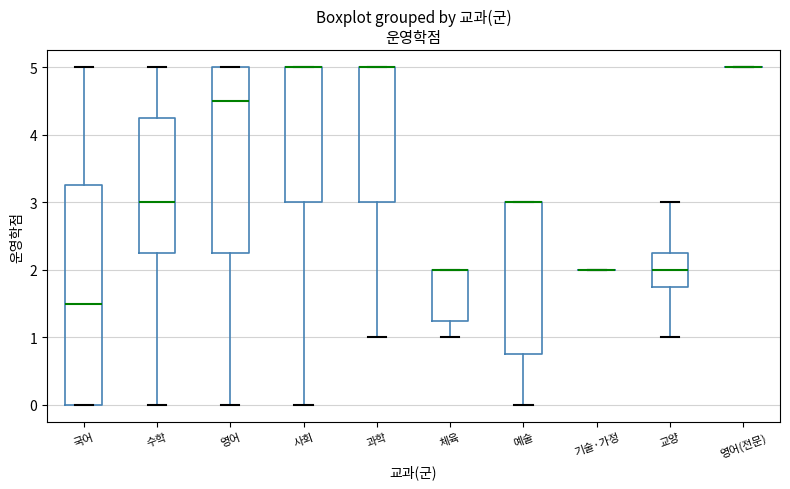

Reading left to right, read every box against the y-axis: the position of its median line, the range the box covers, and the ends of its whiskers. The values are not printed on the chart, so give them approximately, as read against the axis.

국어: median 1.5, box 0.0 to 3.3, whiskers 0.0 to 5.0
수학: median 3.0, box 2.3 to 4.3, whiskers 0.0 to 5.0
영어: median 4.5, box 2.3 to 5.0, whiskers 0.0 to 5.0
사회: median 5.0 (drawn on the box's upper edge), box 3.0 to 5.0, whiskers 0.0 to 5.0
과학: median 5.0 (drawn on the box's upper edge), box 3.0 to 5.0, whiskers 1.0 to 5.0
체육: median 2.0 (drawn on the box's upper edge), box 1.3 to 2.0, whiskers 1.0 to 2.0
예술: median 3.0 (drawn on the box's upper edge), box 0.8 to 3.0, whiskers 0.0 to 3.0
기술·가정: box collapsed to a line at 2.0, whiskers 2.0 to 2.0
교양: median 2.0, box 1.8 to 2.3, whiskers 1.0 to 3.0
영어(전문): box collapsed to a line at 5.0, whiskers 5.0 to 5.0